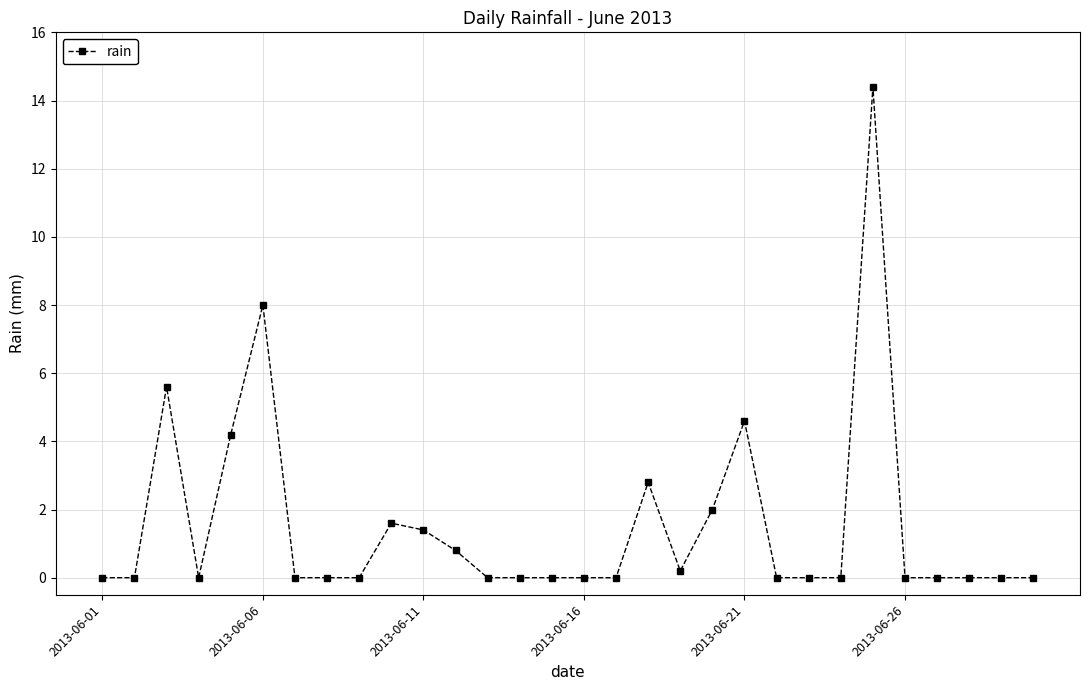

What is the average value?

1.5